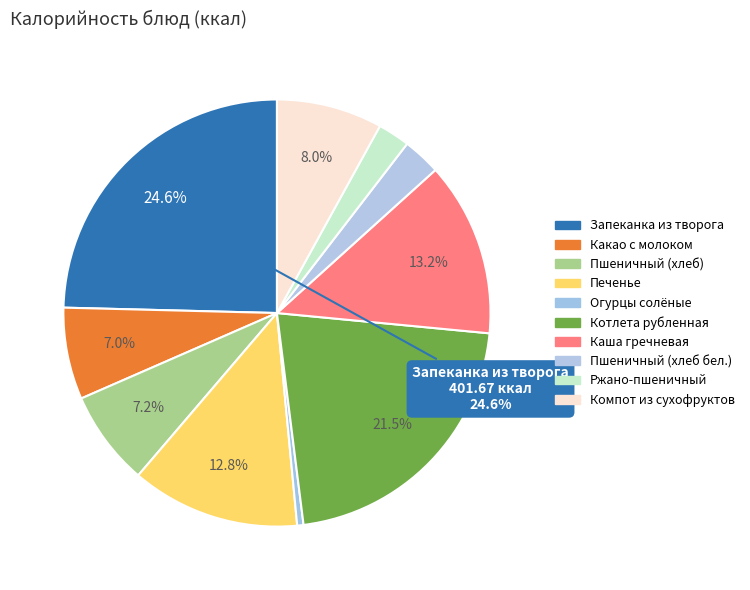

What is the ratio of the value at Пшеничный (хлеб бел.) to the value at Огурцы солёные?

6.0